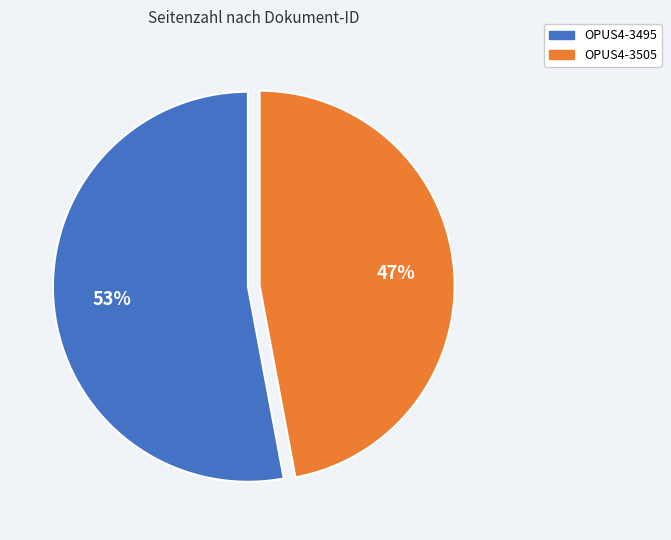

Rank the categories by value from lowest to highest.

OPUS4-3505, OPUS4-3495